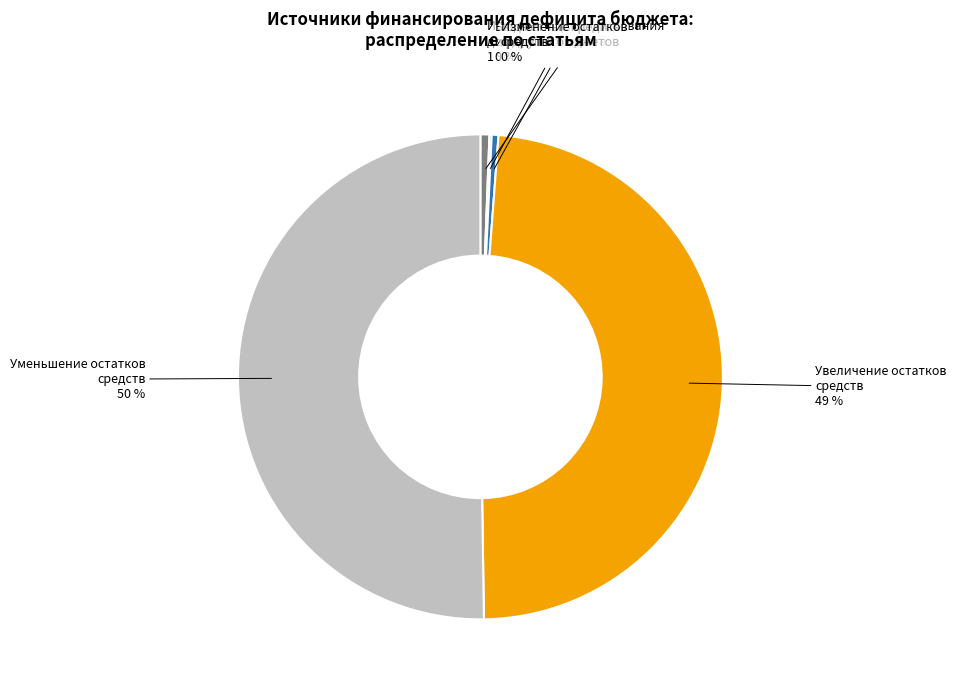

Which slice is the largest?

Уменьшение остатков средств